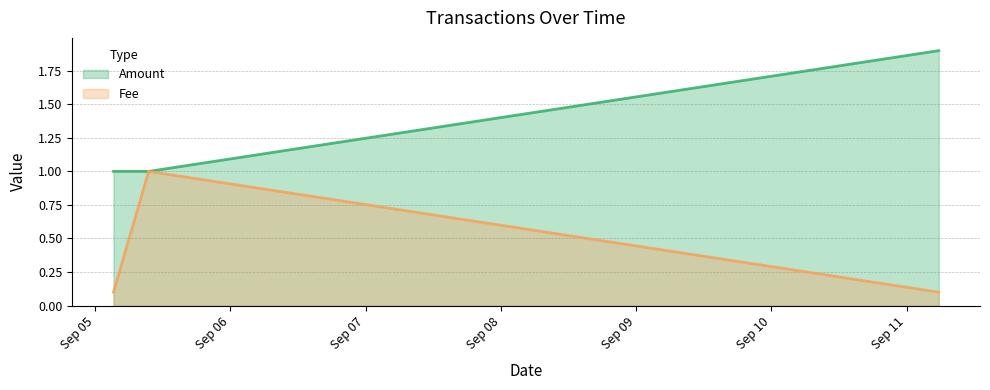

Rank the series at 2018-09-05 03:16:04 from highest to lowest value.

Amount, Fee